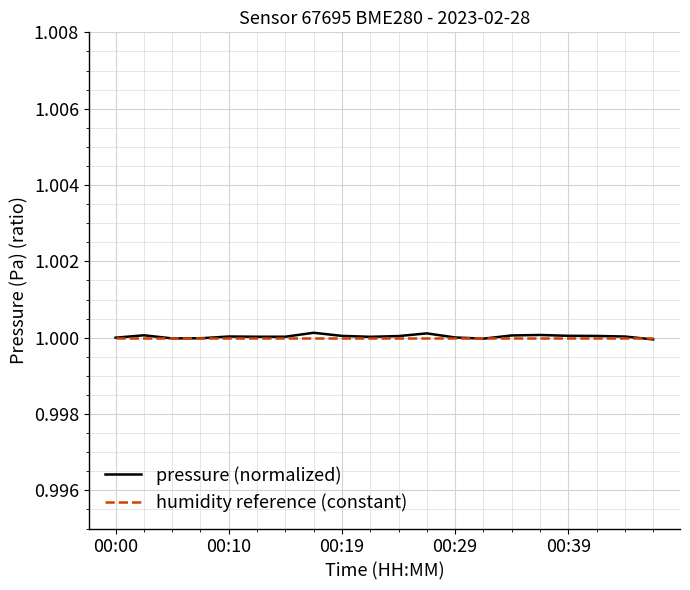

Is this an area chart (filled region under the line)?

No